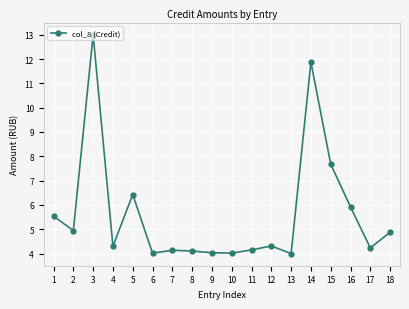

Where is the first local maximum?

3